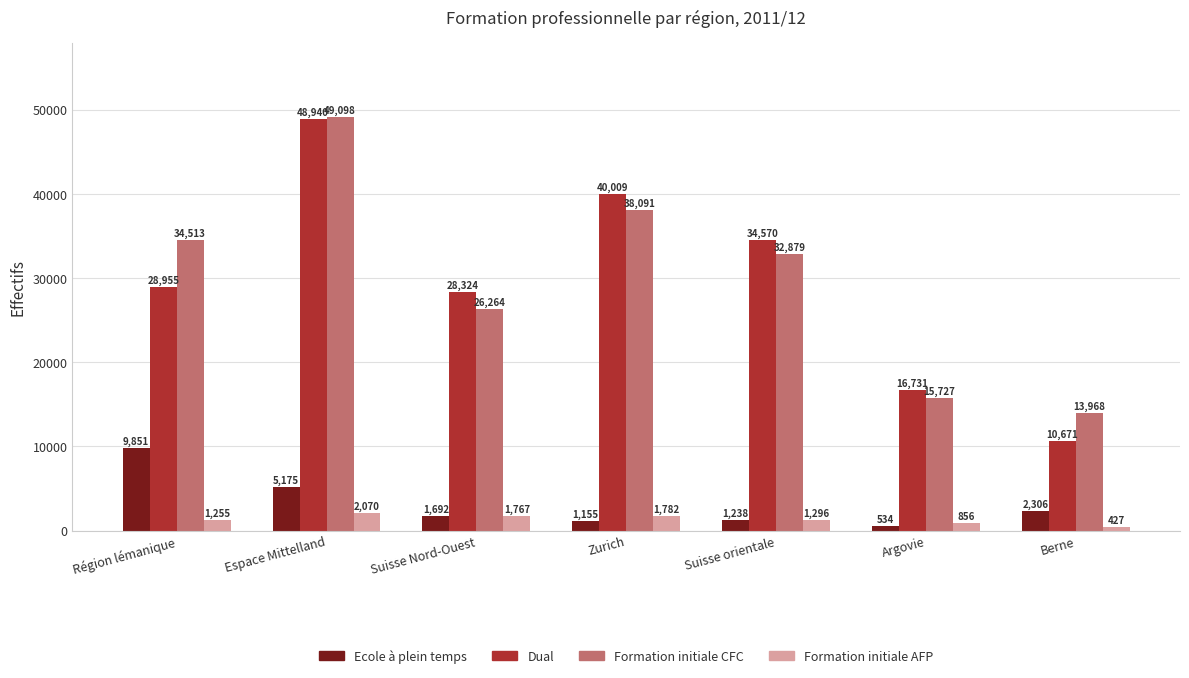

Which category has the highest value across all series?

Espace Mittelland